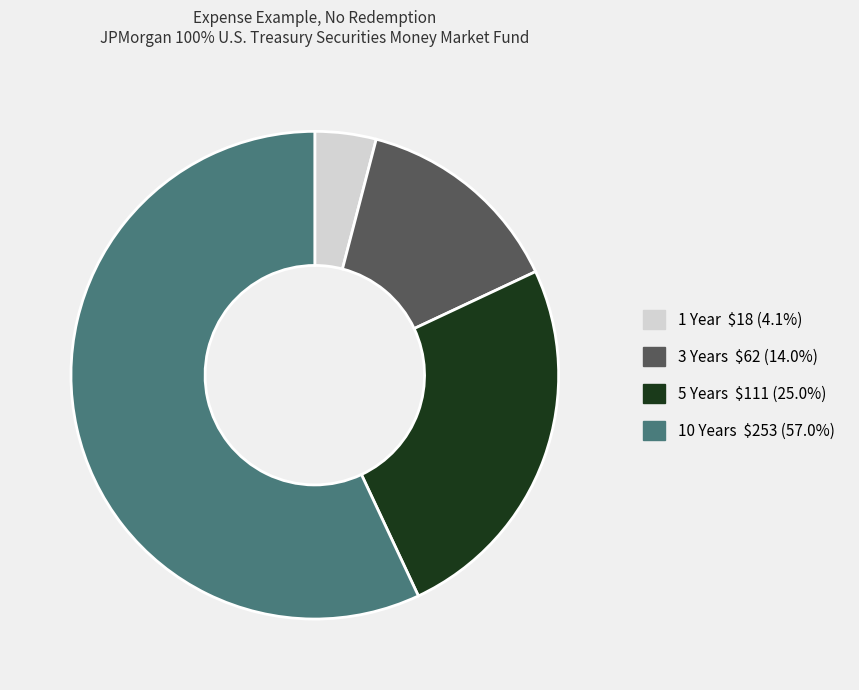

Which category has the biggest portion of the pie?

10 Years